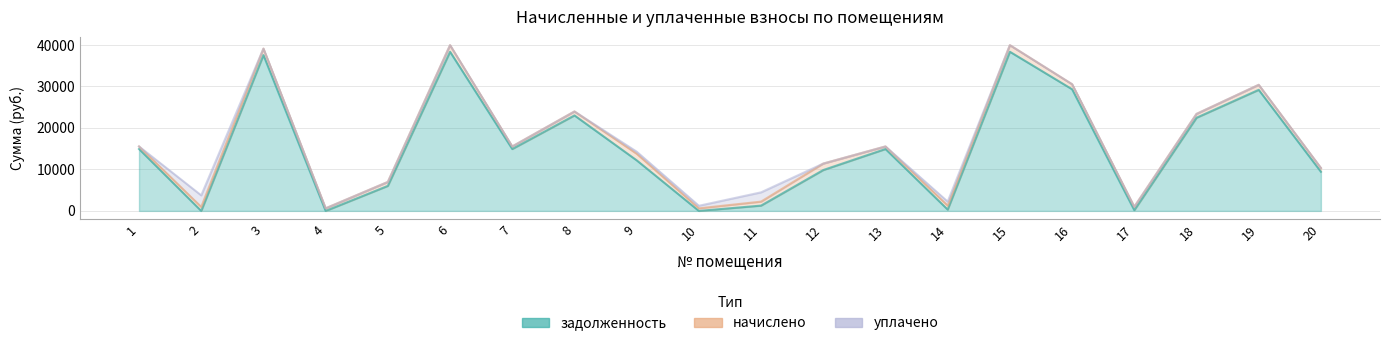

What is the difference between the maximum and minimum values in the уплачено series?

2787.6